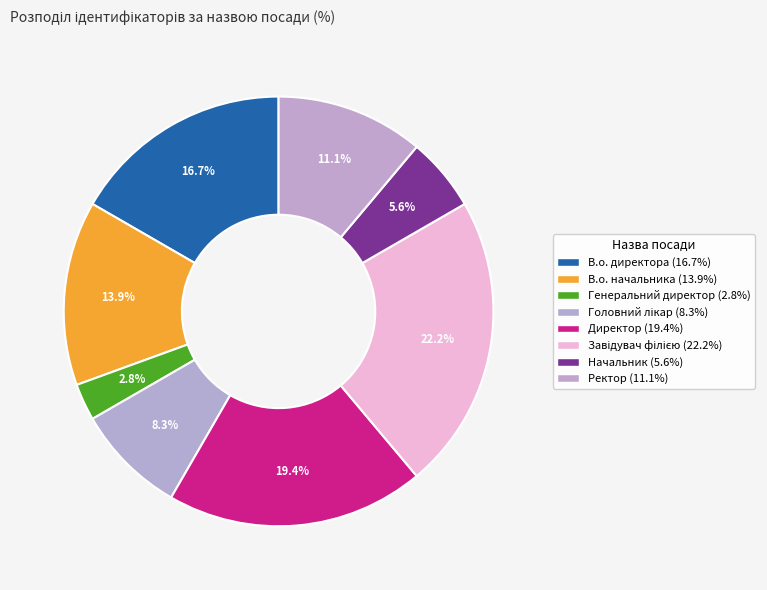

To the nearest percent, what is the difference between the Начальник and Головний лікар slice percentages?

3%